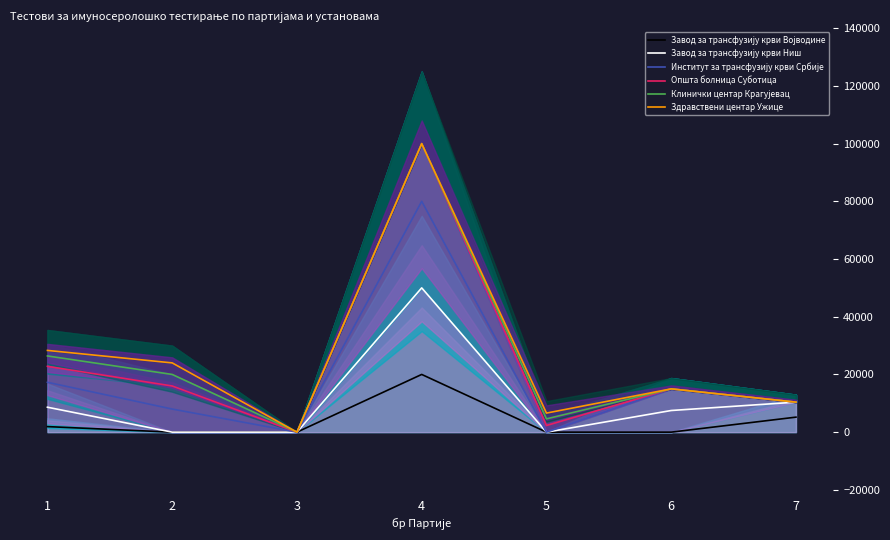

What is the difference between the maximum and minimum values in the Клинички центар Крагујевац series?

100000